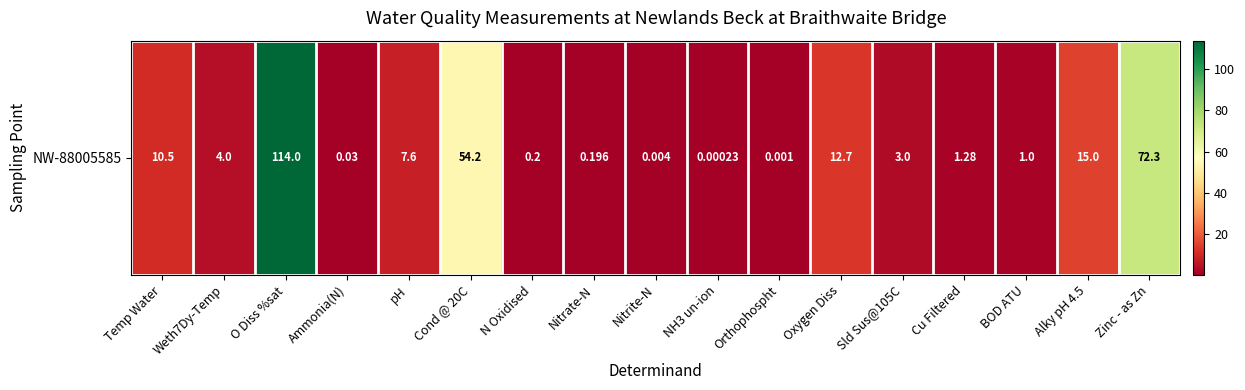

How many data points are less than 3?

8